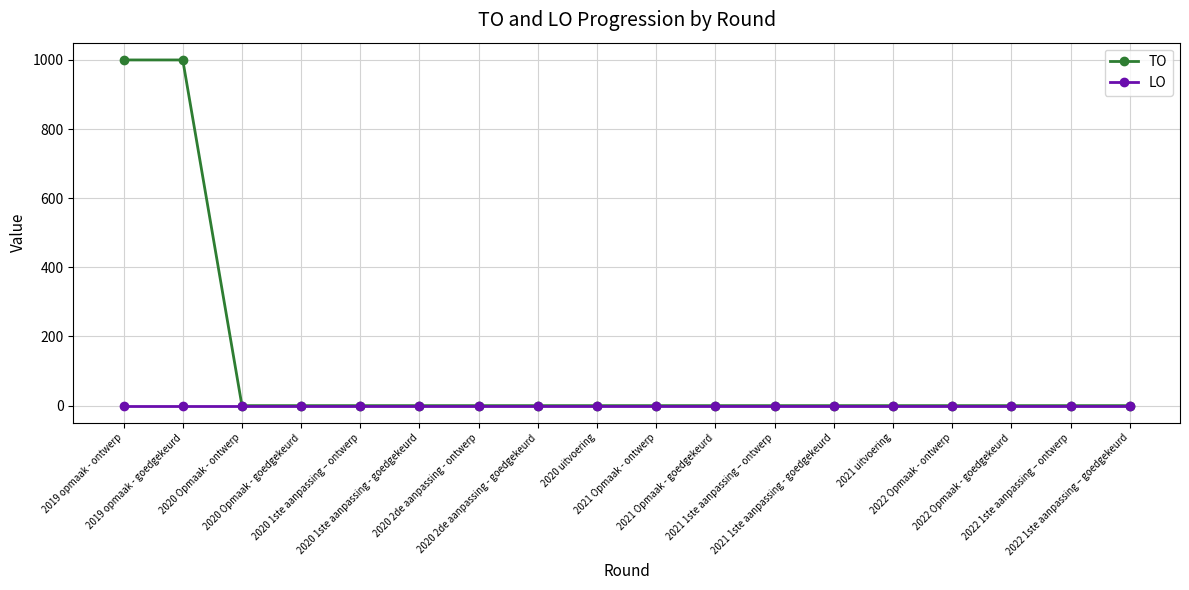

Is it true that LO equals 0 at 2020 2de aanpassing - ontwerp?

True